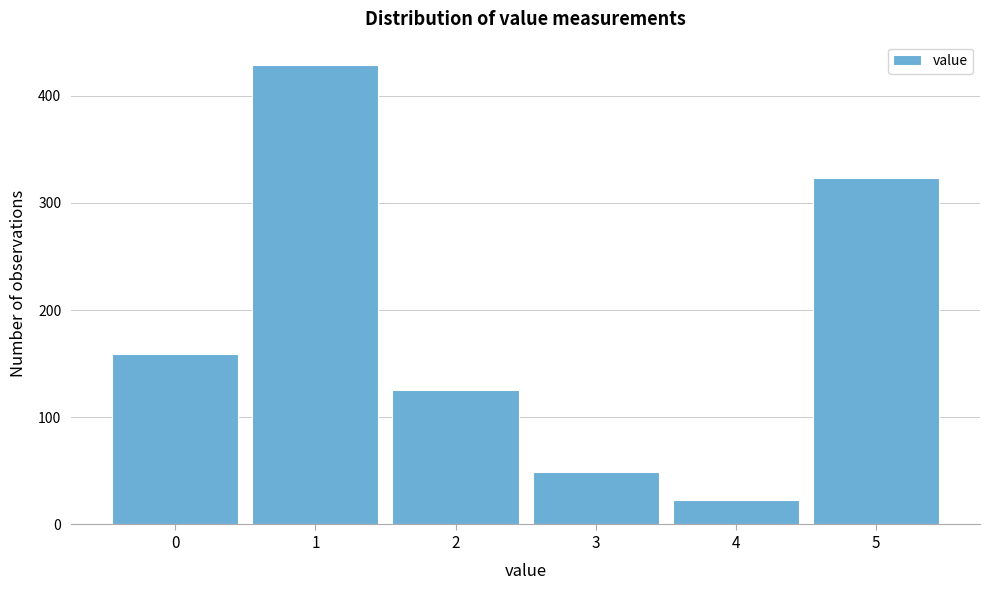

Which range on the x-axis has the tallest bar?

0.5 to 1.5